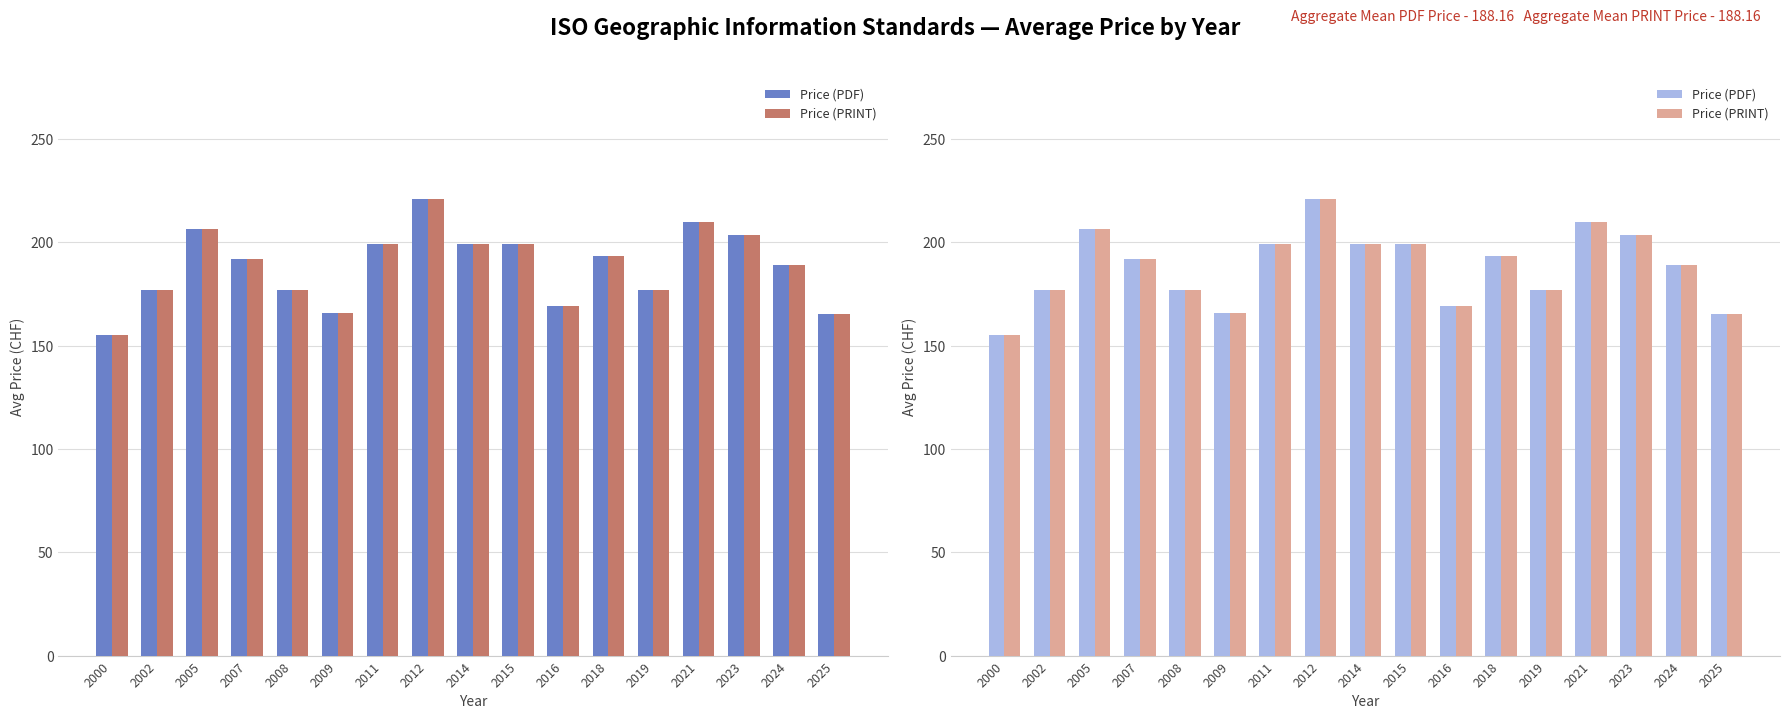

At how many categories does at least one series exceed 164?

16